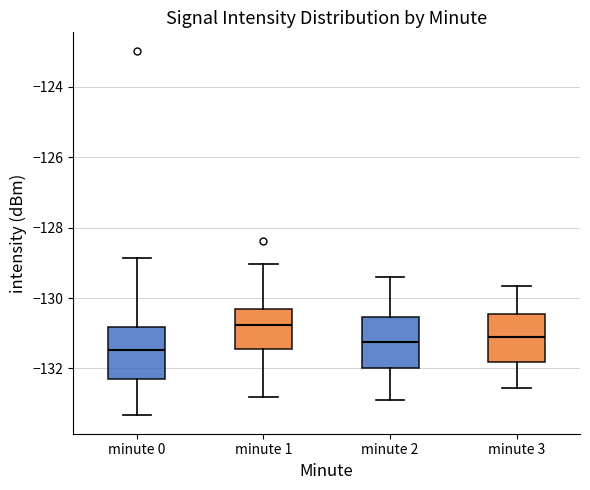

Which box has the lowest median line?

minute 0